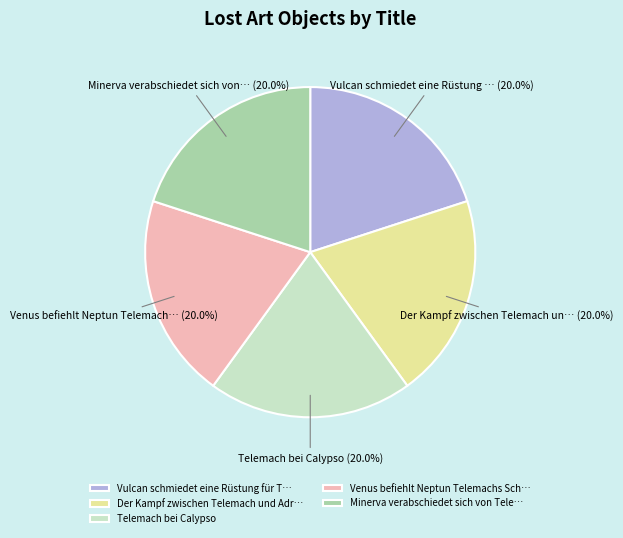

What percentage is the Telemach bei Calypso slice, to the nearest percent?

20%